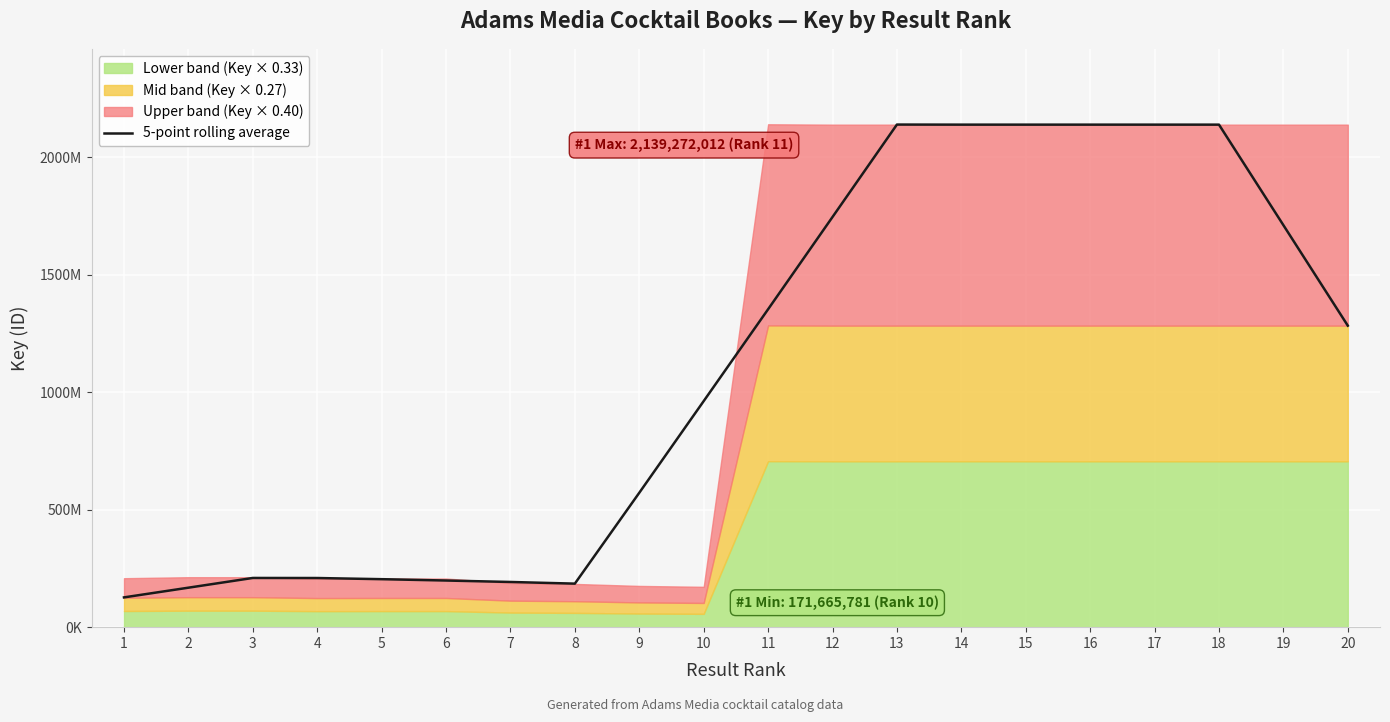

What is the average value?

1097133226.9